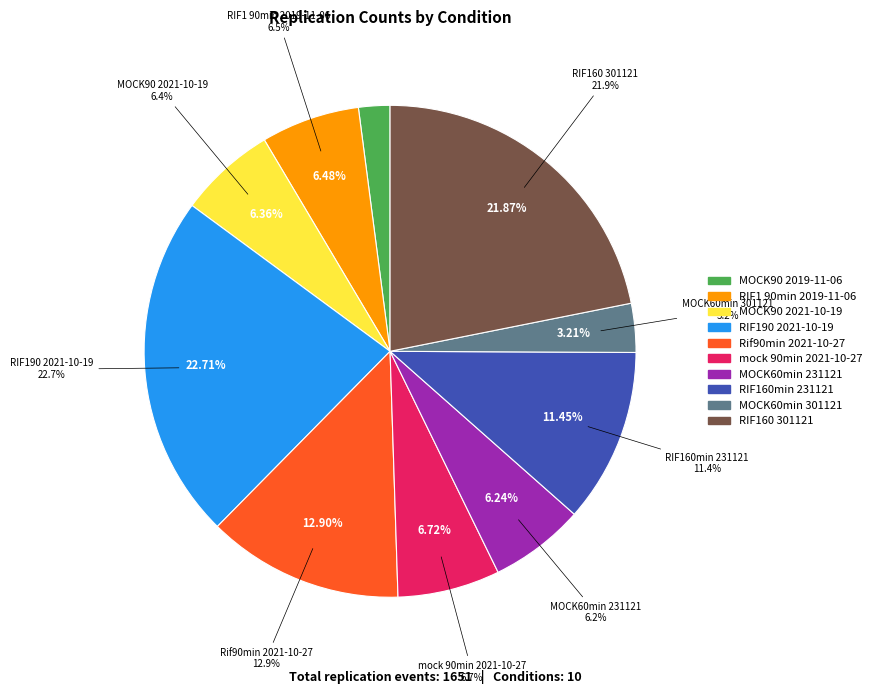

Is the sum of RIF190 2021-10-19 and mock 90min 2021-10-27 greater than half?

No